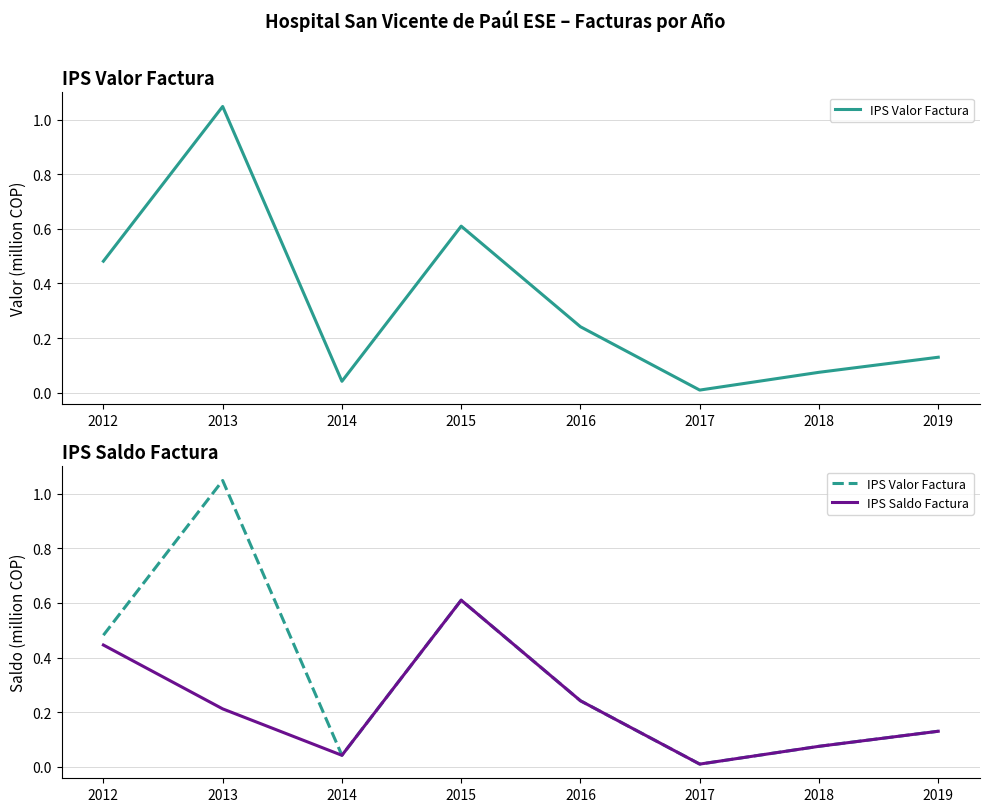

Count the number of data series in this chart.

2